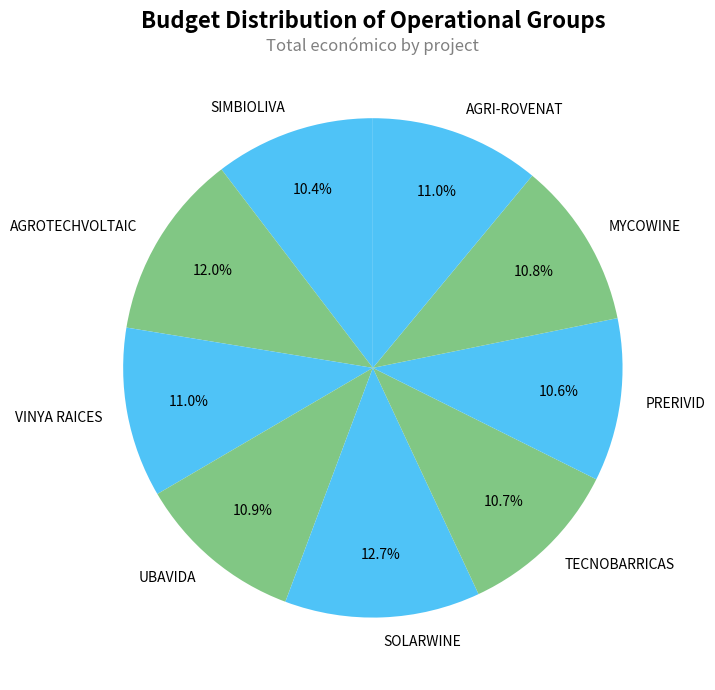

Do AGRI-ROVENAT and AGROTECHVOLTAIC together represent more than half of the pie?

No